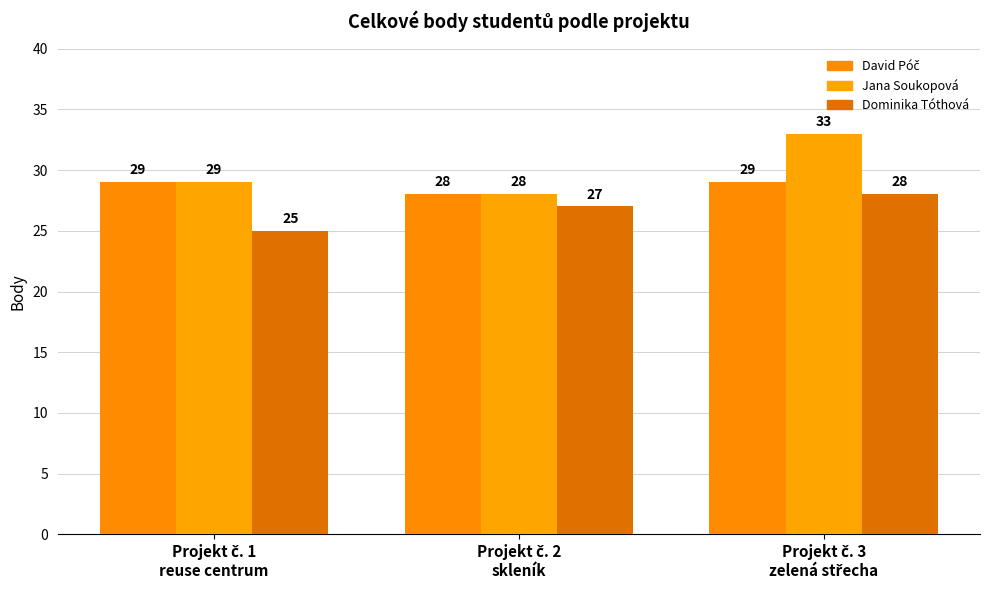

How many groups of bars are there?

3